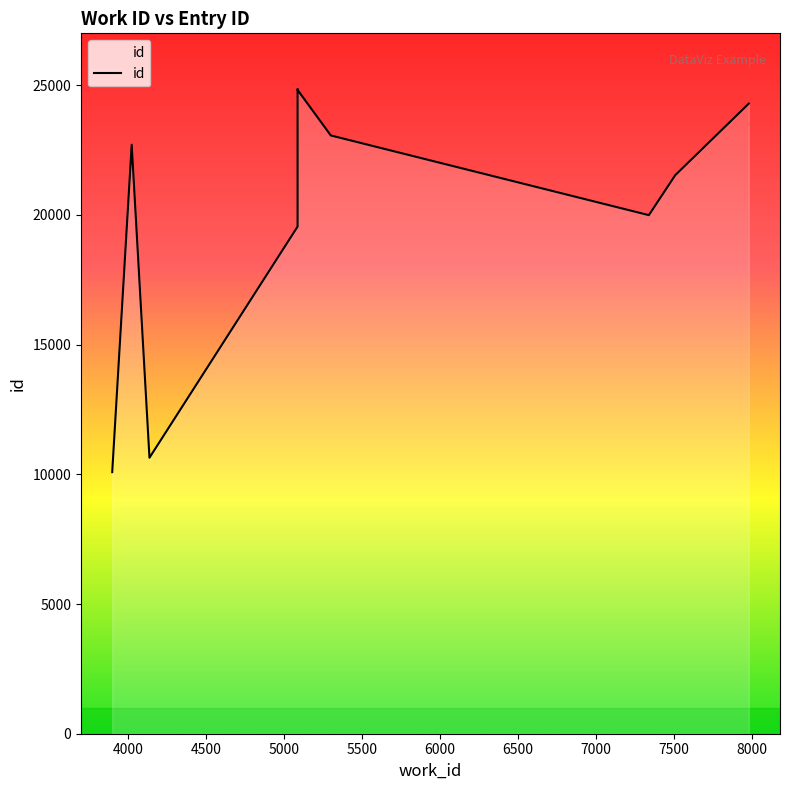

What is the average value?

20152